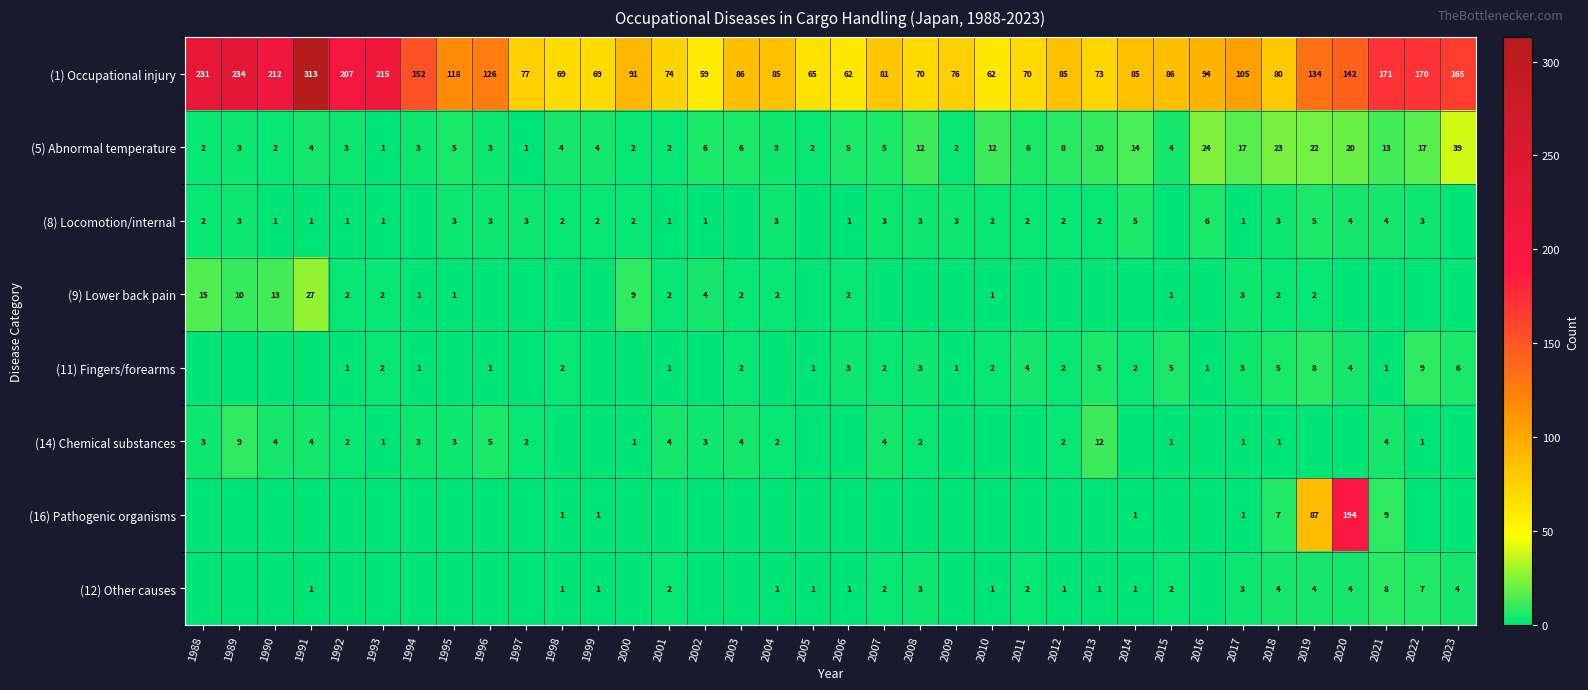

What is the difference between the maximum and minimum values in the (5) Abnormal temperature series?

38